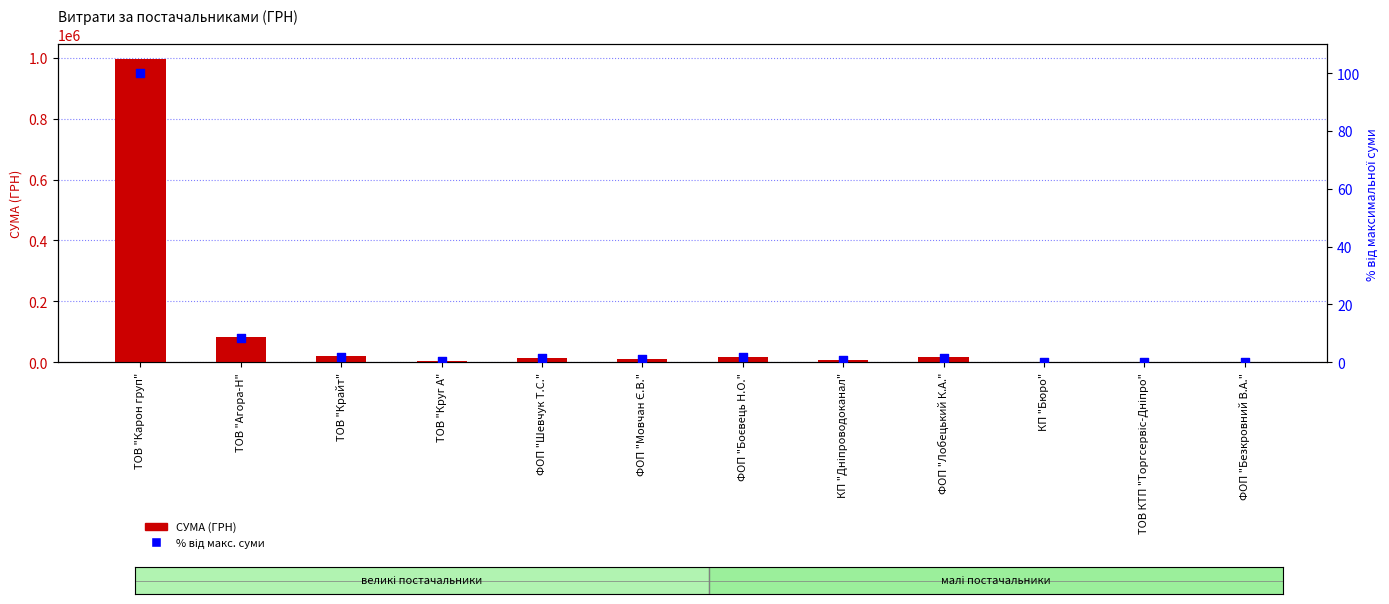

At how many categories does at least one series exceed 780263?

1